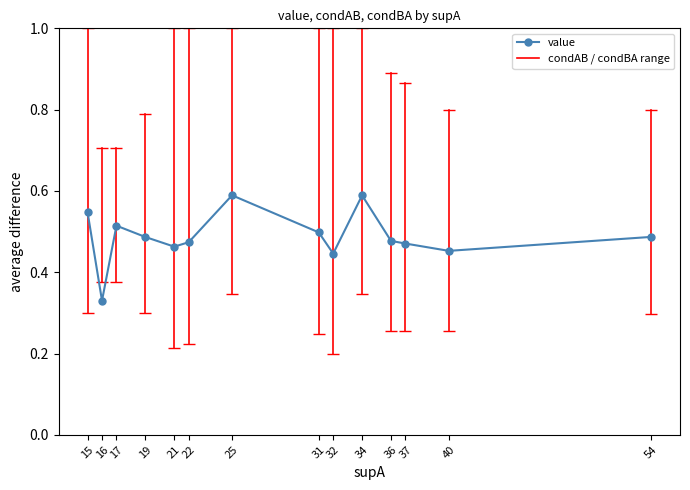

Where is the data nearest to the value 0?

16